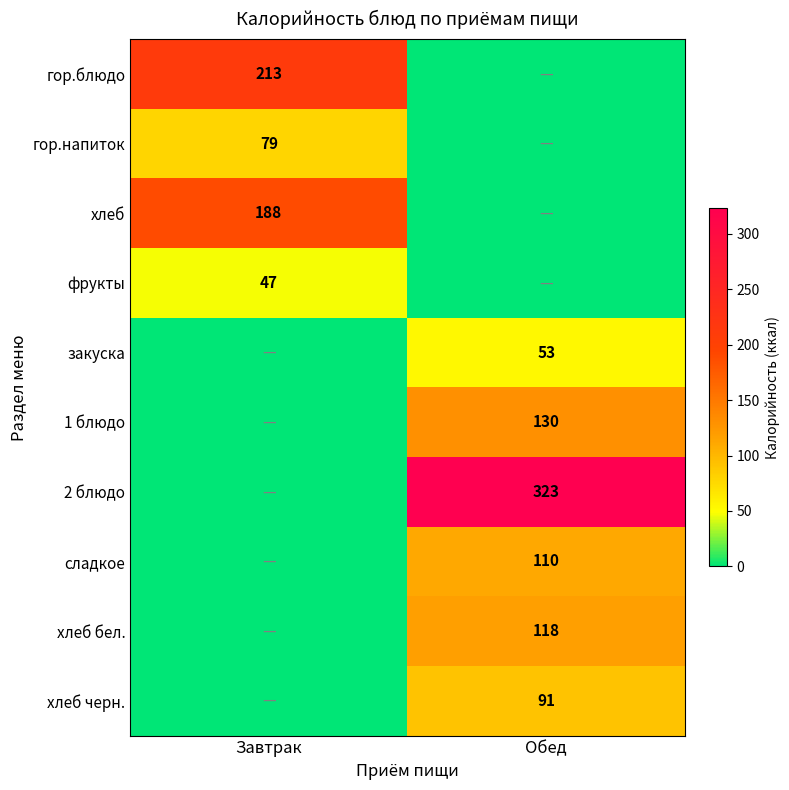

True or false: хлеб has a value of 130 at Завтрак.

False